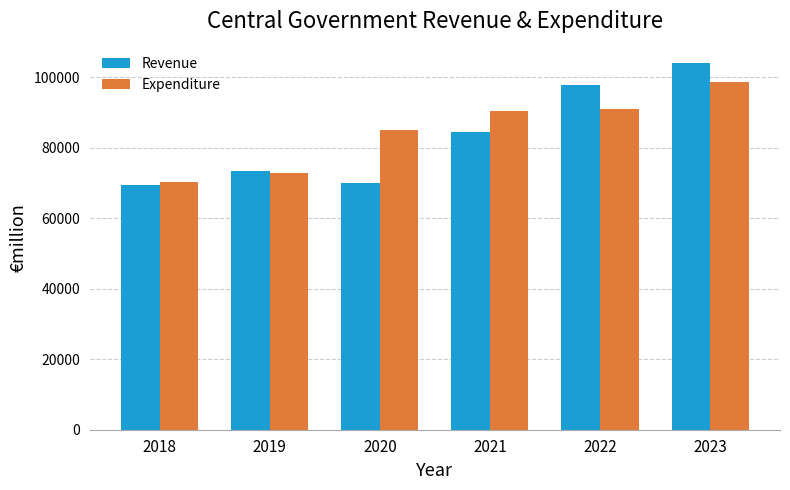

Count the number of categories in the chart.

6